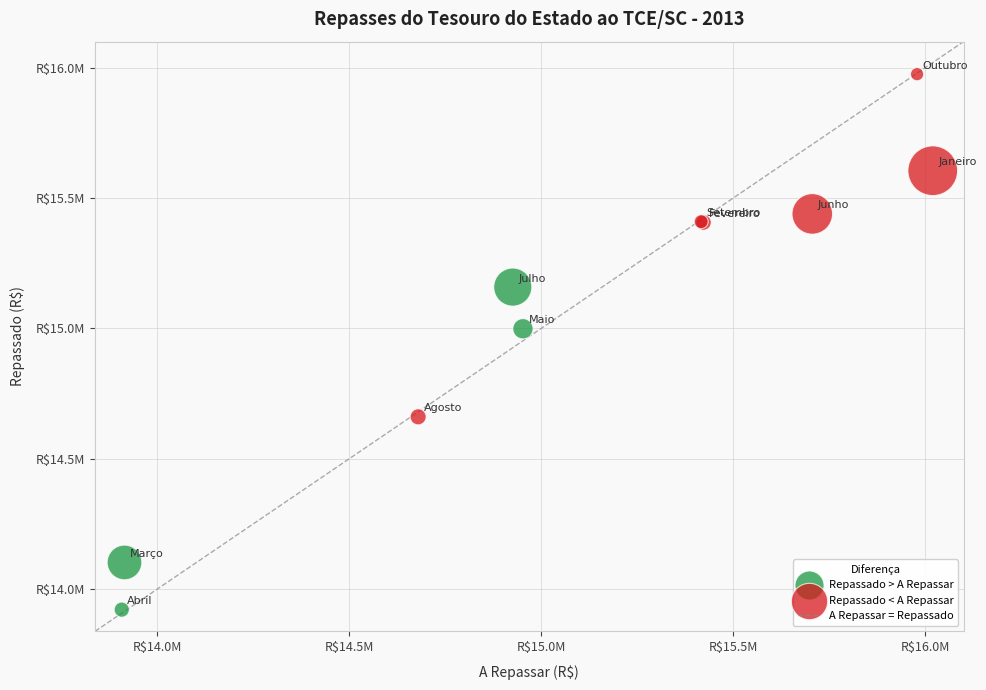

Which series contains the lowest Y value?

Repassado > A Repassar